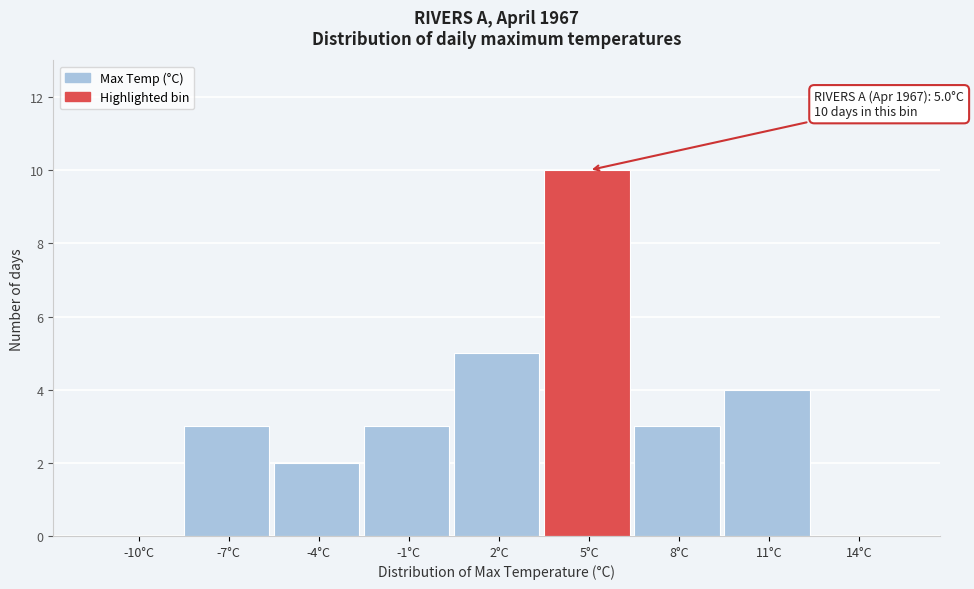

Reading right to left, extract all data points from this chart.

14°C=0	11°C=4	8°C=3	5°C=10	2°C=5	-1°C=3	-4°C=2	-7°C=3	-10°C=0